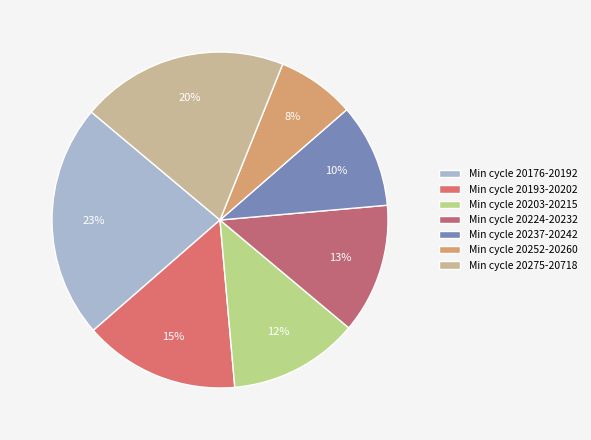

To the nearest percent, what is the average slice percentage?

14%